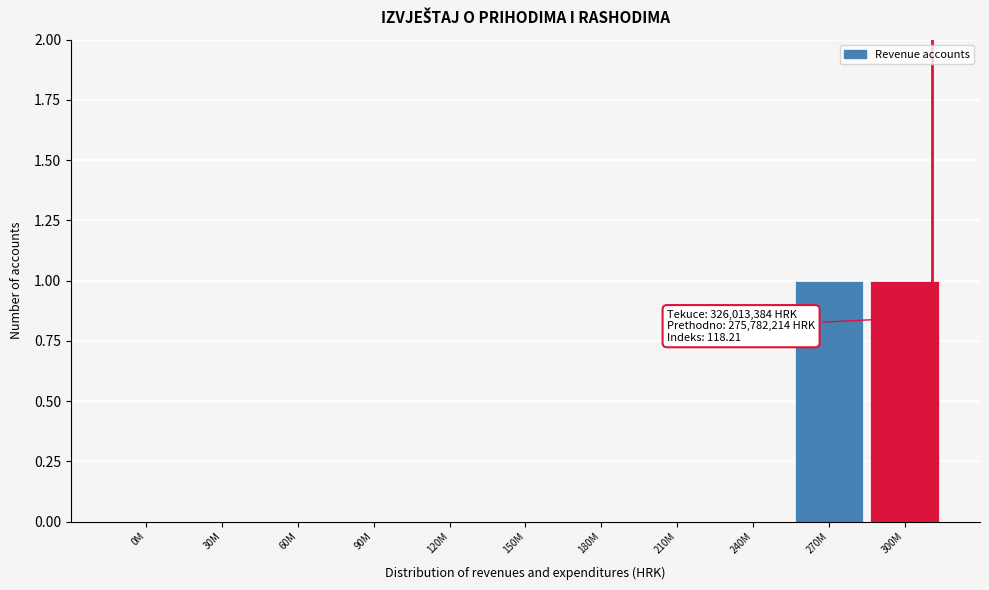

Reading left to right, list all the values displayed in this chart.

0M=0	30M=0	60M=0	90M=0	120M=0	150M=0	180M=0	210M=0	240M=0	270M=1	300M=1